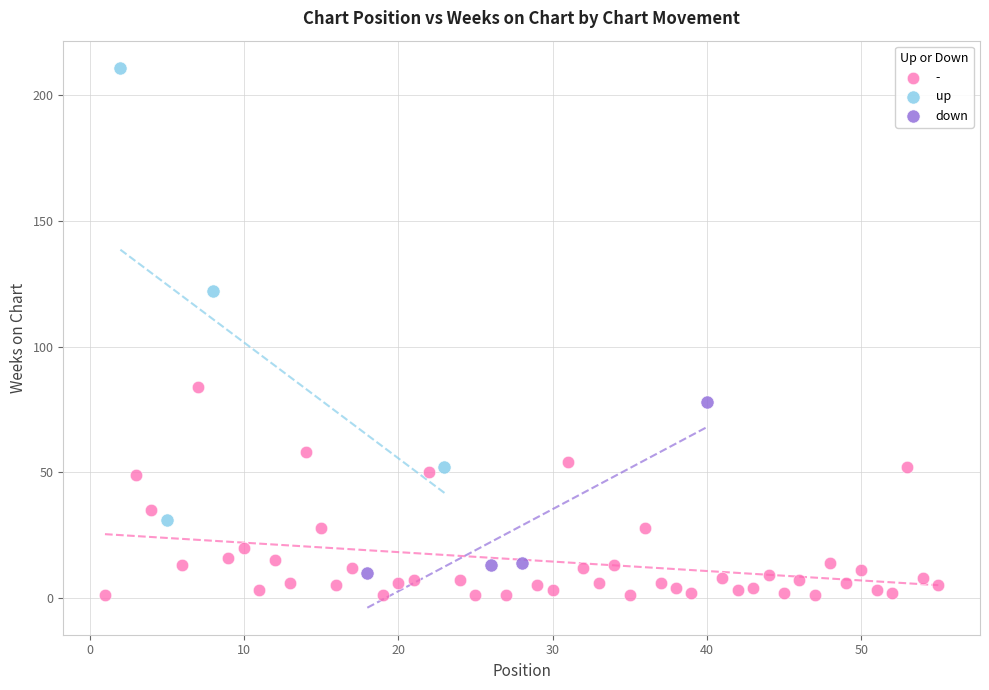

Which series has the largest Y range (max minus min)?

up